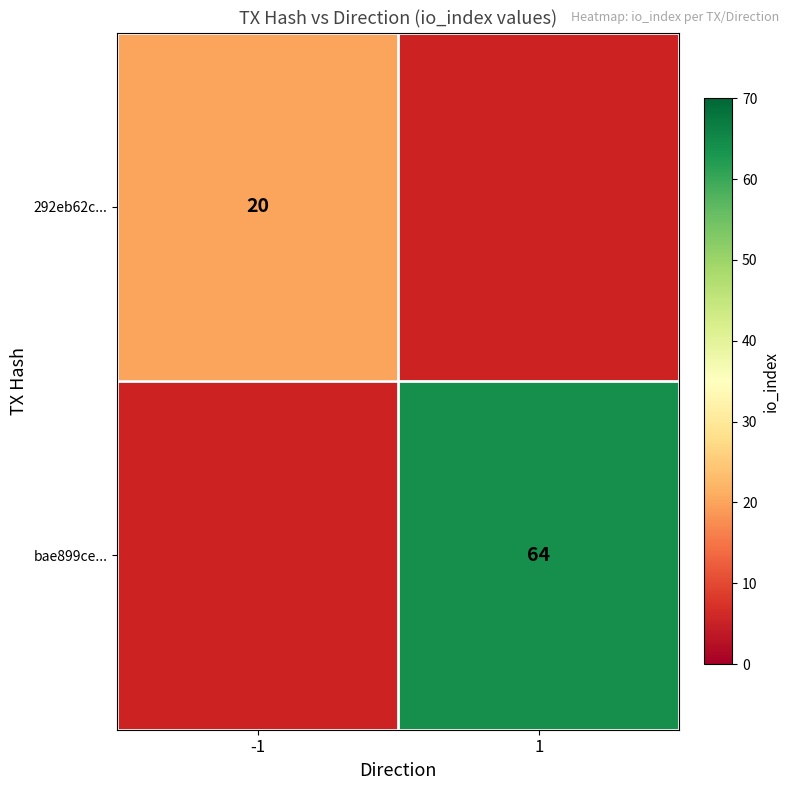

What is the minimum value shown in the chart?

20.0